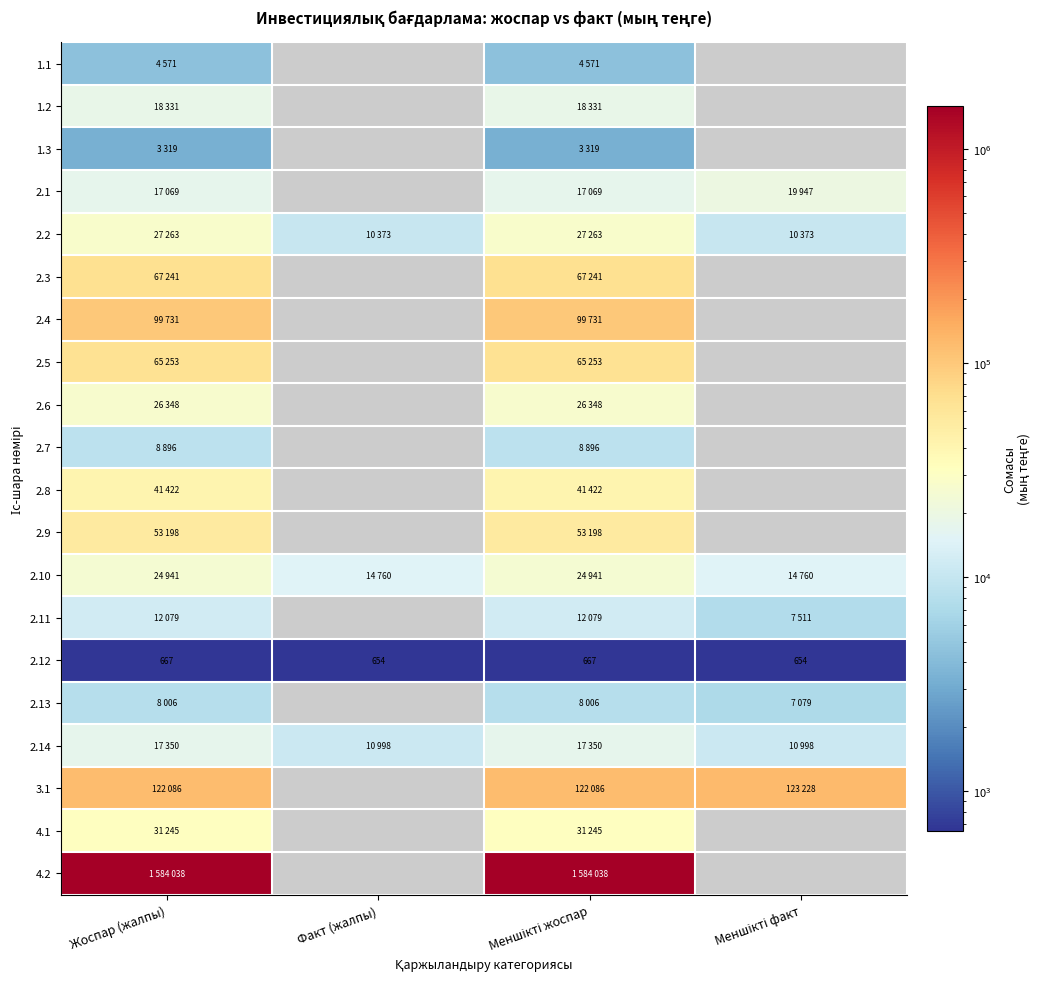

Which category has the highest value in the 1.3 series?

Жоспар (жалпы)